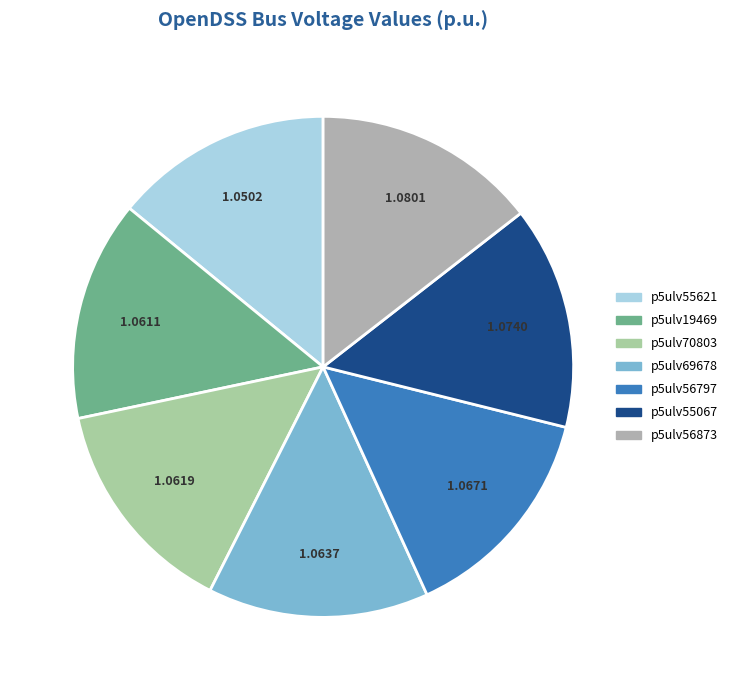

Which slice is the largest?

p5ulv56873